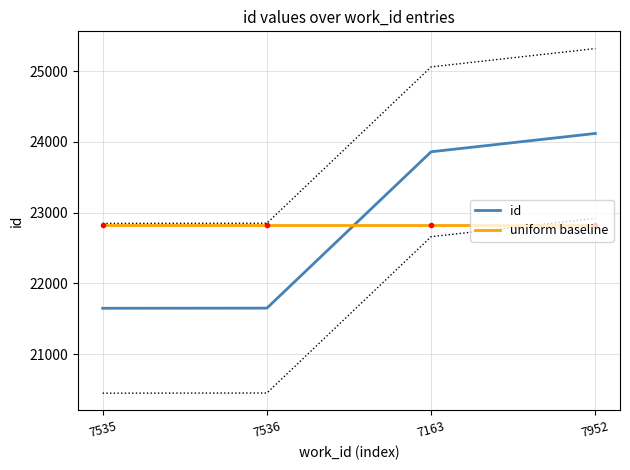

What is the average value of the id series?

22819.2